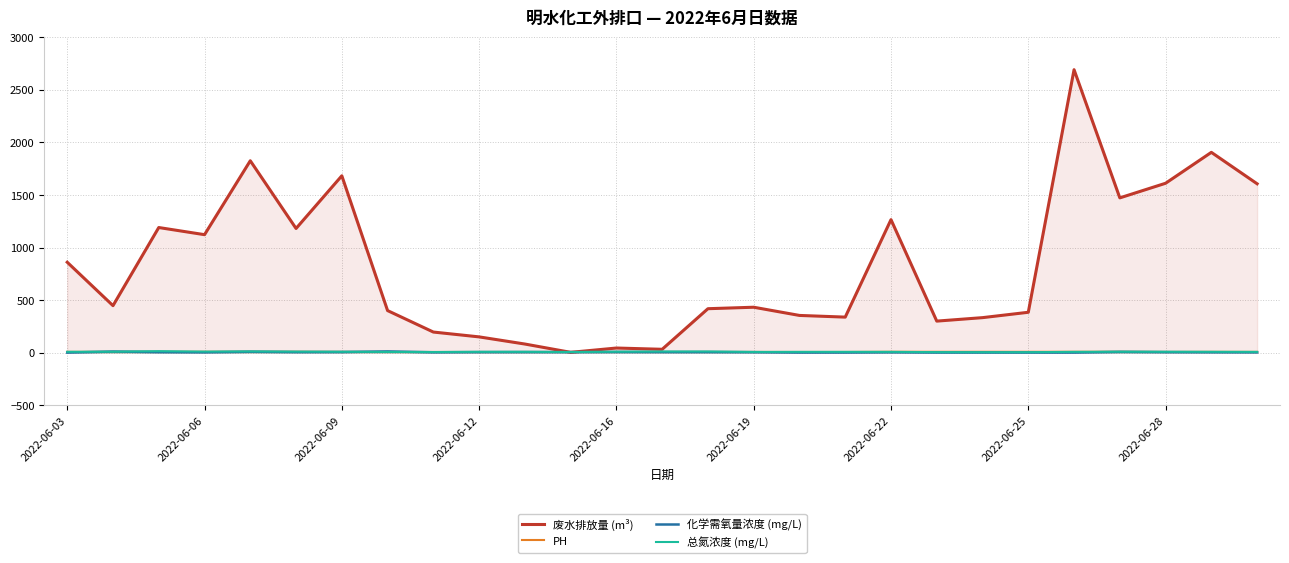

How many lines are shown in the chart?

4